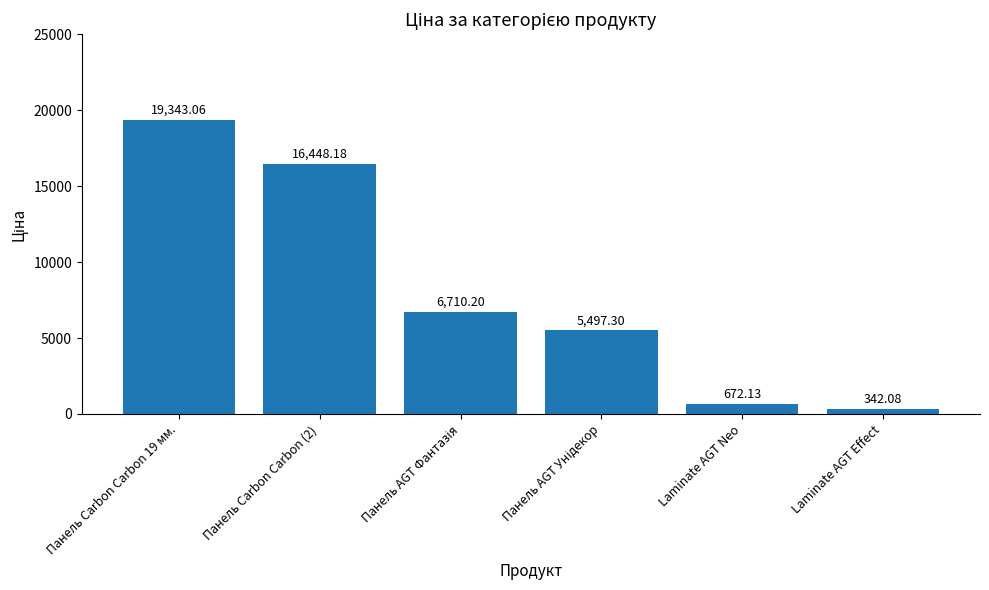

Which label corresponds to the smallest value in the chart?

Laminate AGT Effect